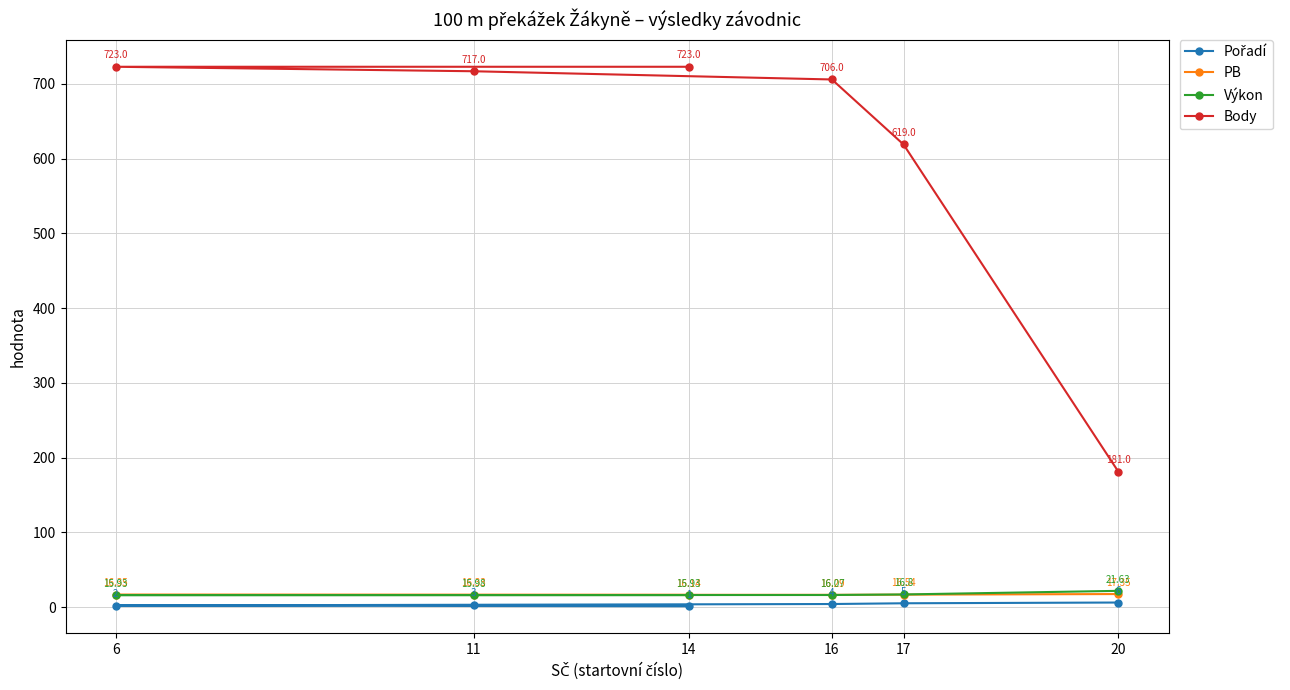

Which has a higher value, 17 or 6?

17